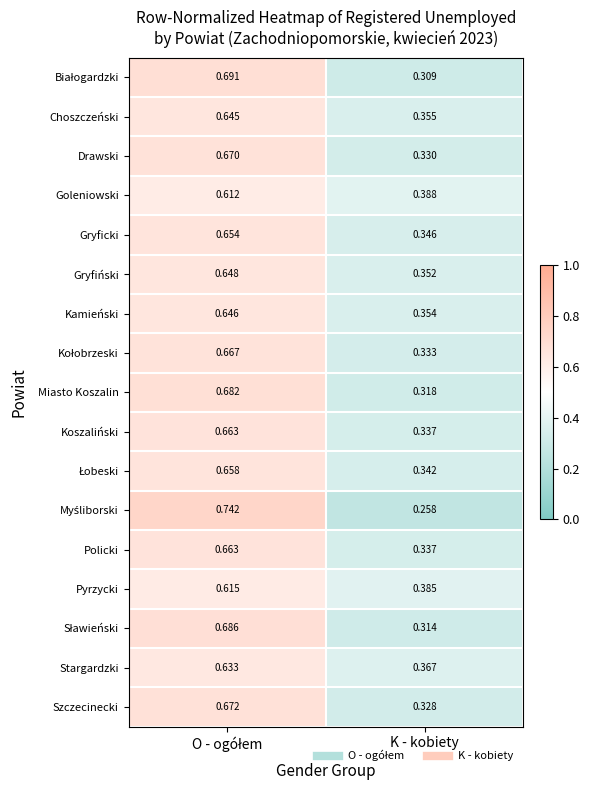

At which category does the chart reach its minimum across all series?

K - kobiety